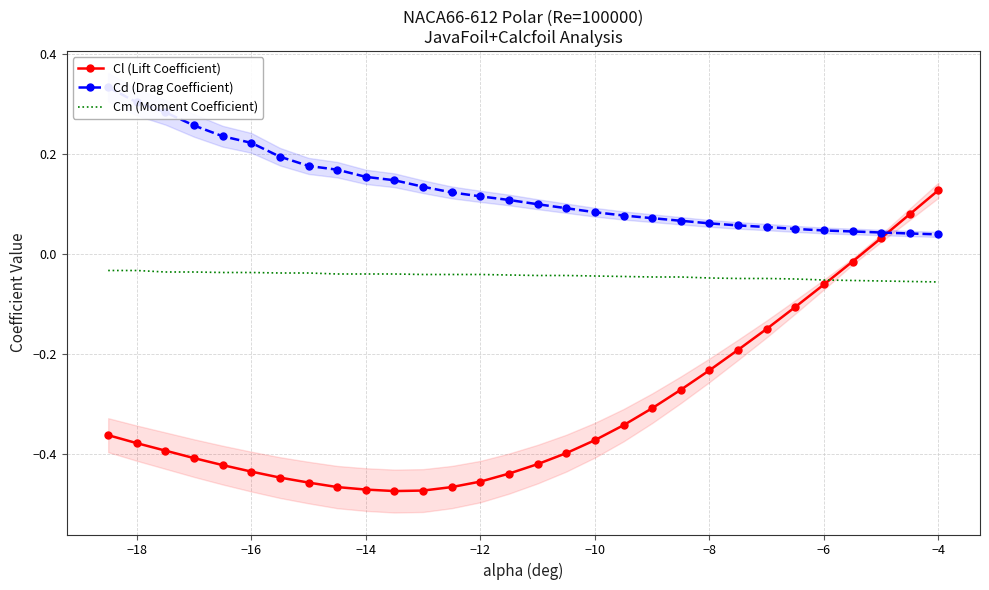

At how many categories does at least one series exceed 0?

30